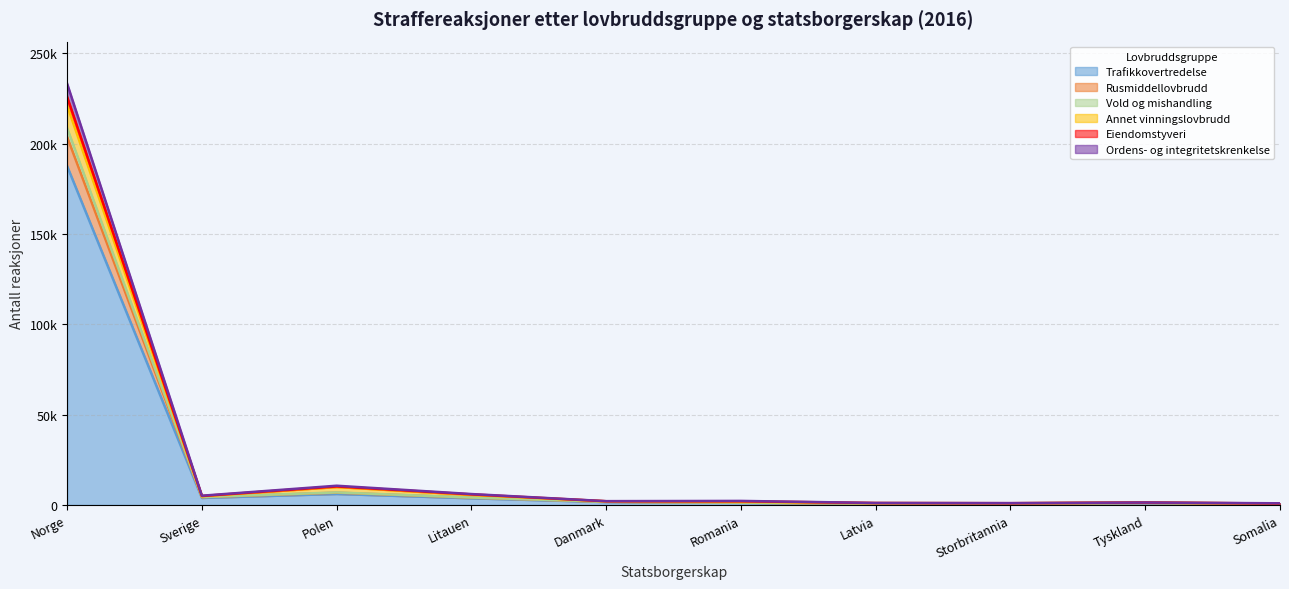

Which series changed the most between Romania and Storbritannia?

Annet vinningslovbrudd